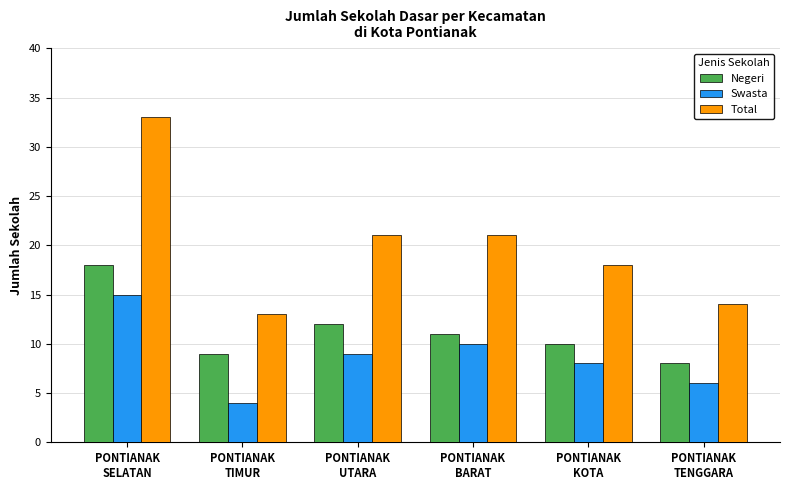

What is the label of the 6th bar from the right?

PONTIANAK
SELATAN